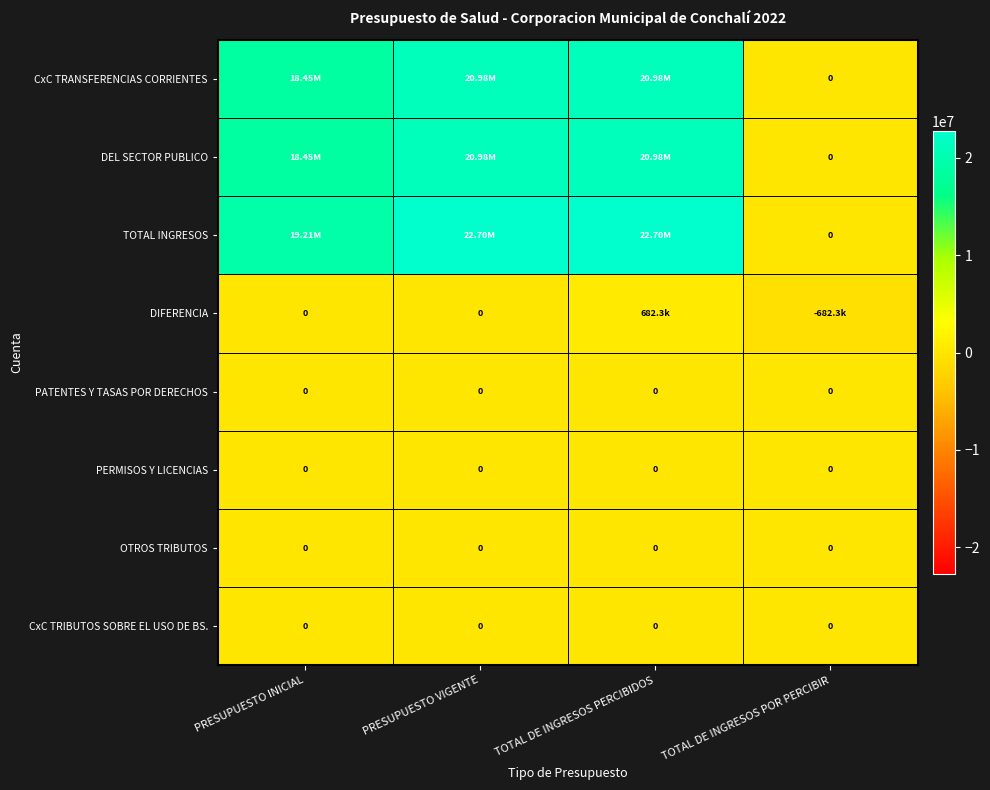

What is the difference between the maximum and minimum values in the CxC TRANSFERENCIAS CORRIENTES series?

20975222.3